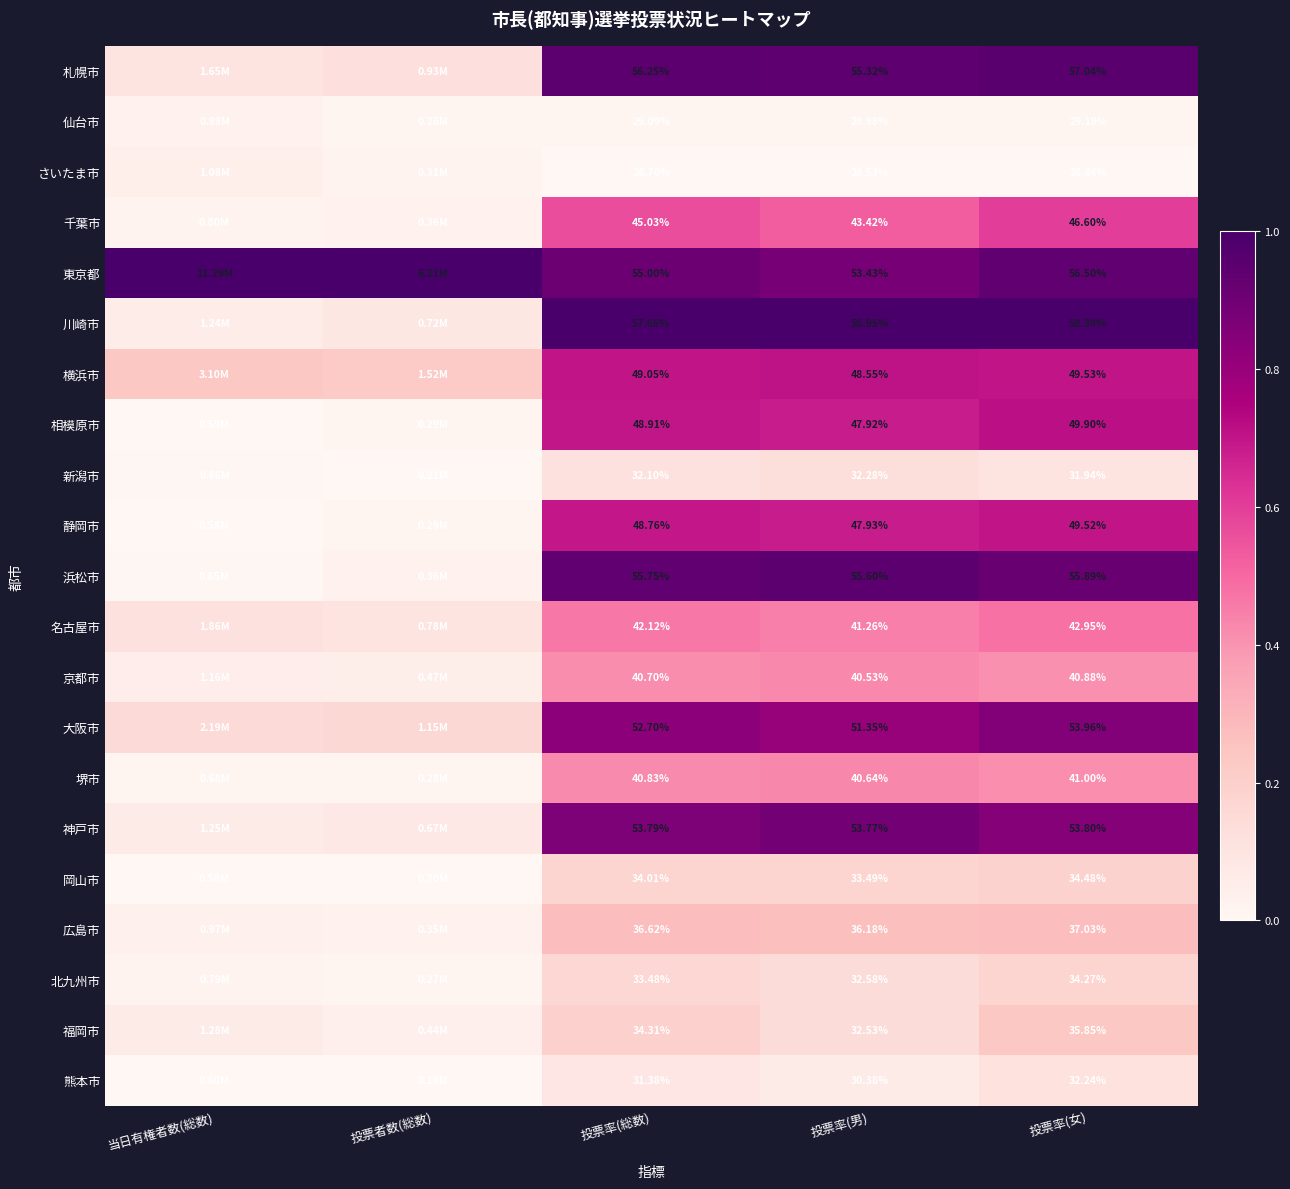

Is the value of 福岡市 at 投票率(女) greater than the value of 熊本市 at 投票率(総数)?

Yes